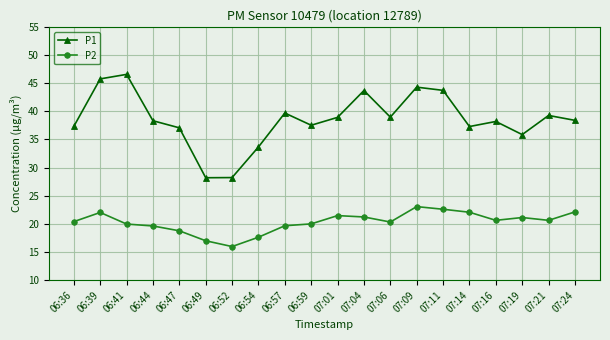

The value of P1 at 07:01 is 38.9. True or false?

True